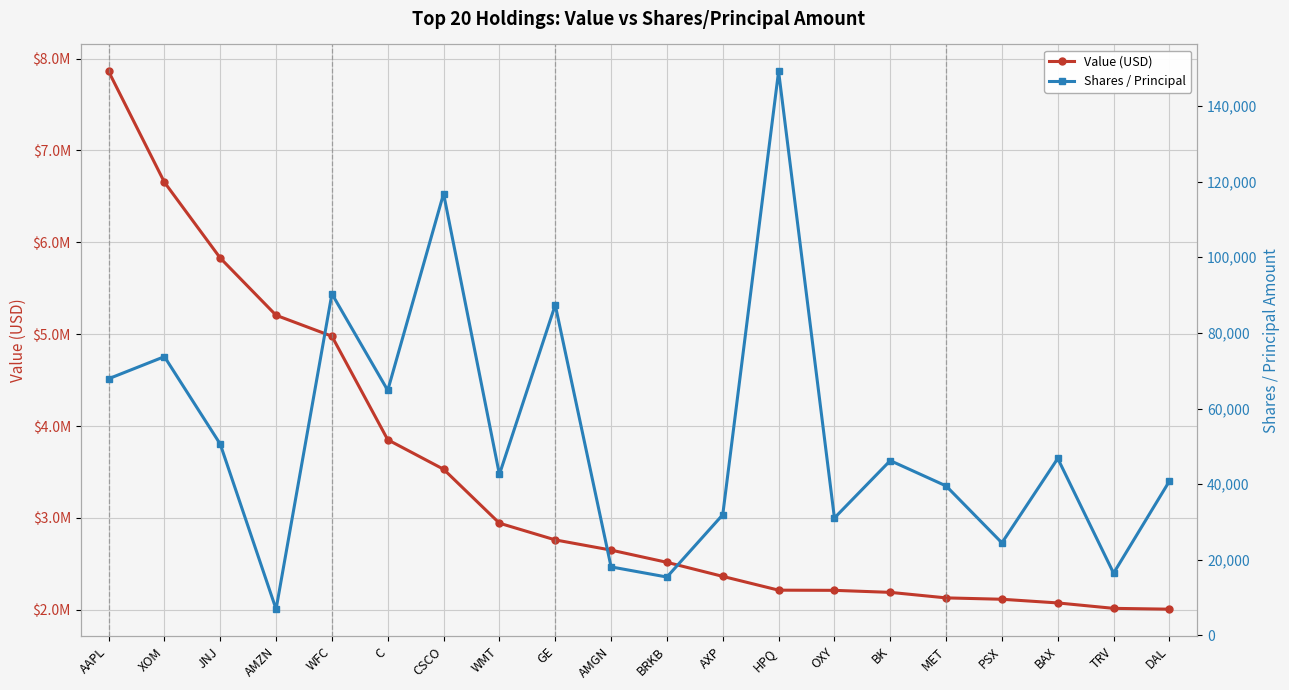

How many values in the Shares / Principal series are below 46227?

10